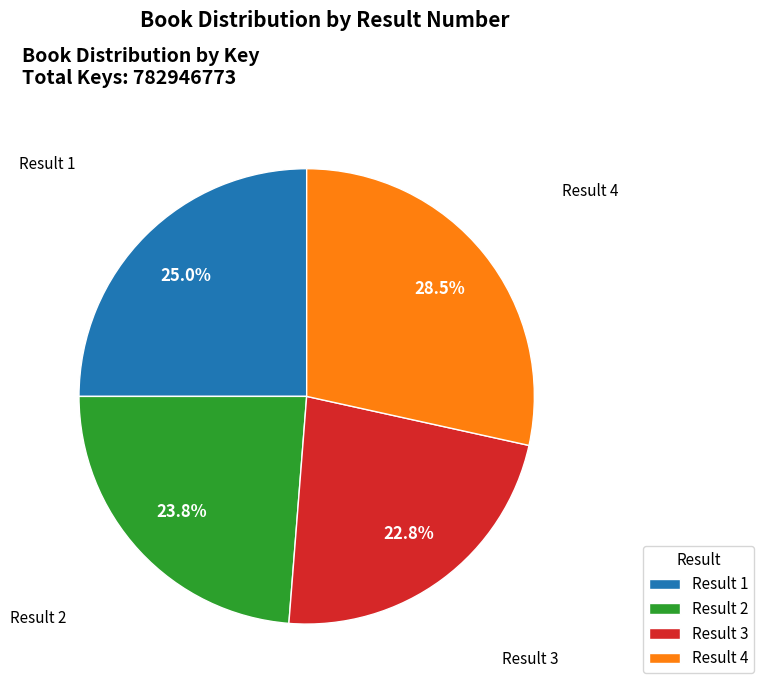

Approximately how many times larger is the value at Result 2 compared to Result 4?

0.8